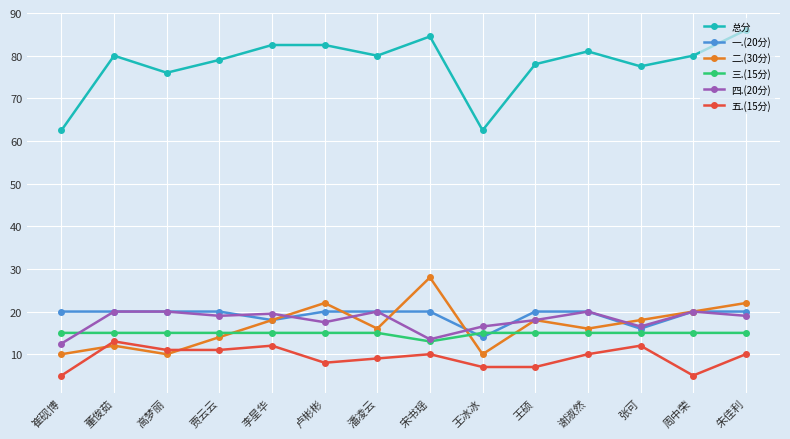

What is the total value across all series at 宋书瑶?

169.0